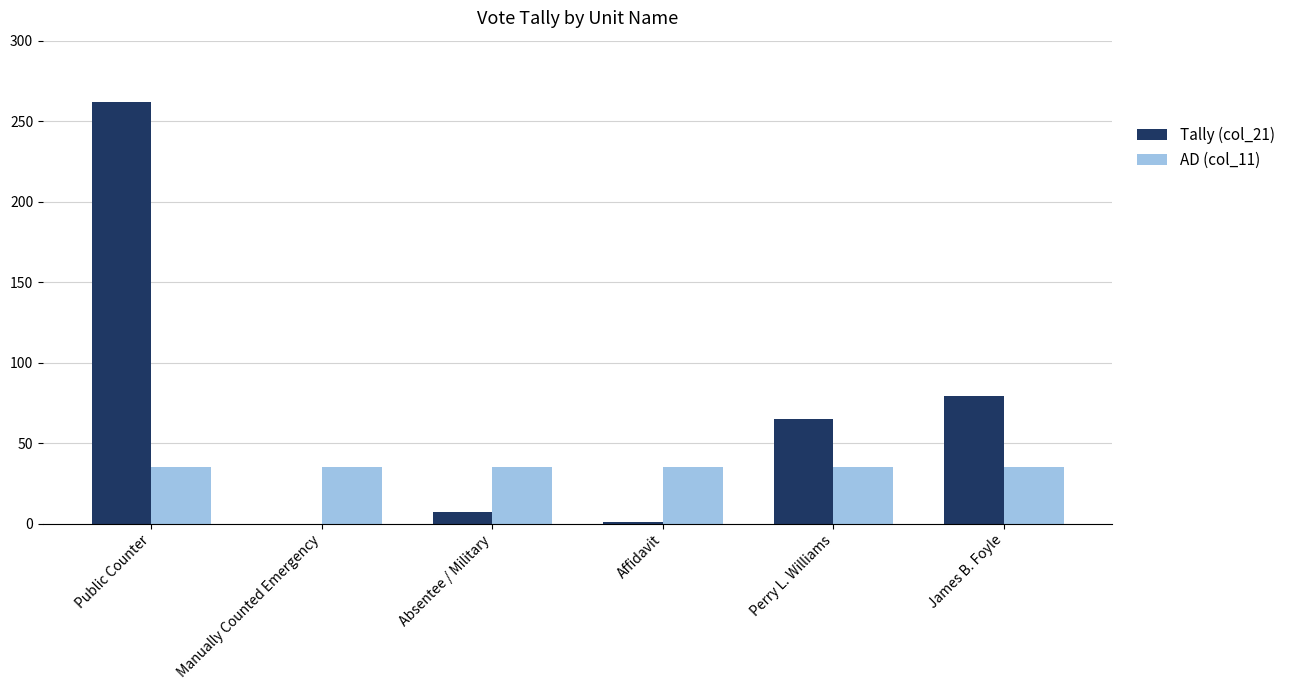

What is the sum of the Tally (col_21) values at Manually Counted Emergency and James B. Foyle?

79